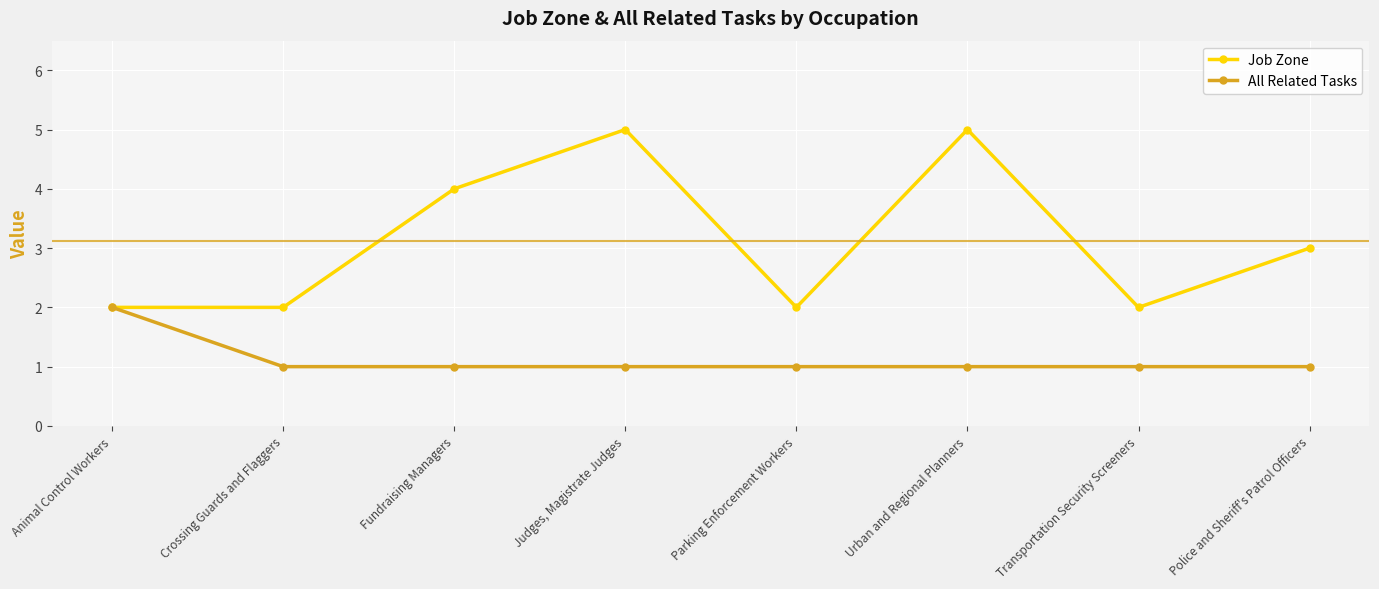

What are all the series names shown in the legend?

Job Zone, All Related Tasks